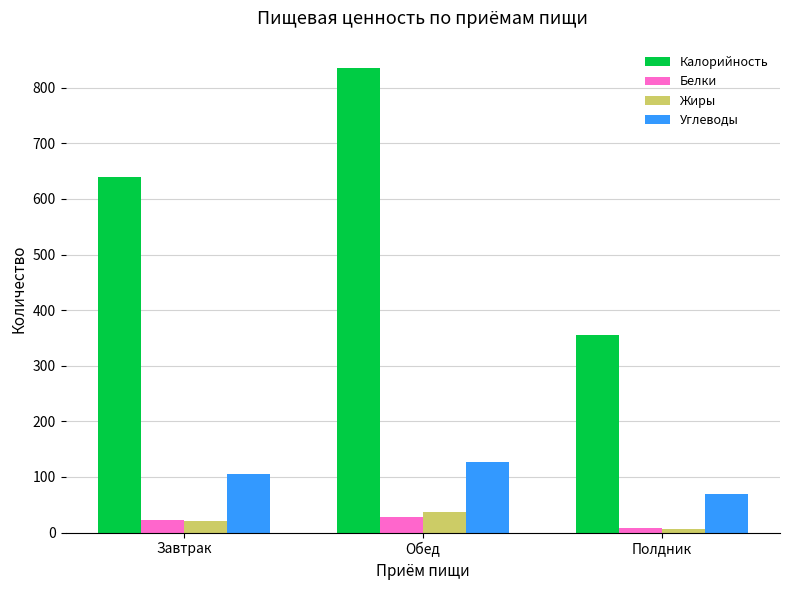

What is the label of the 3rd bar from the right?

Завтрак